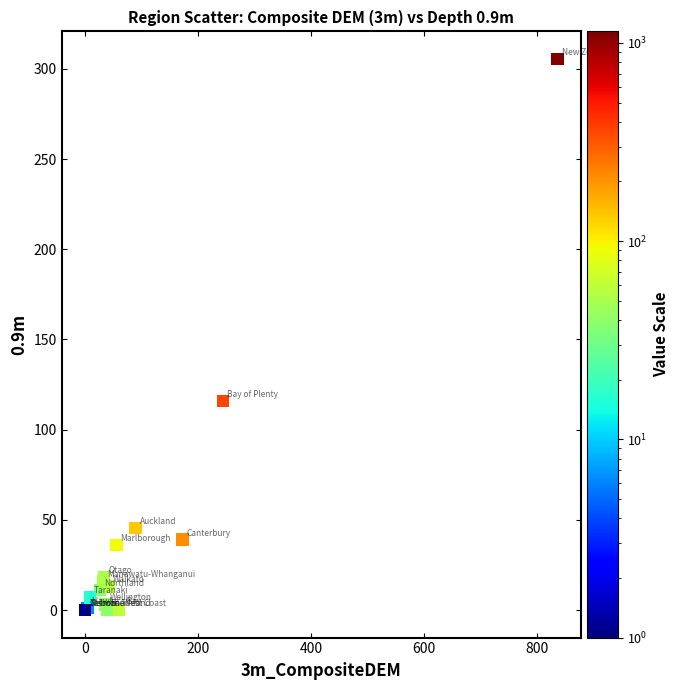

What Y value in the scatter plot is closest to 152?

116.0